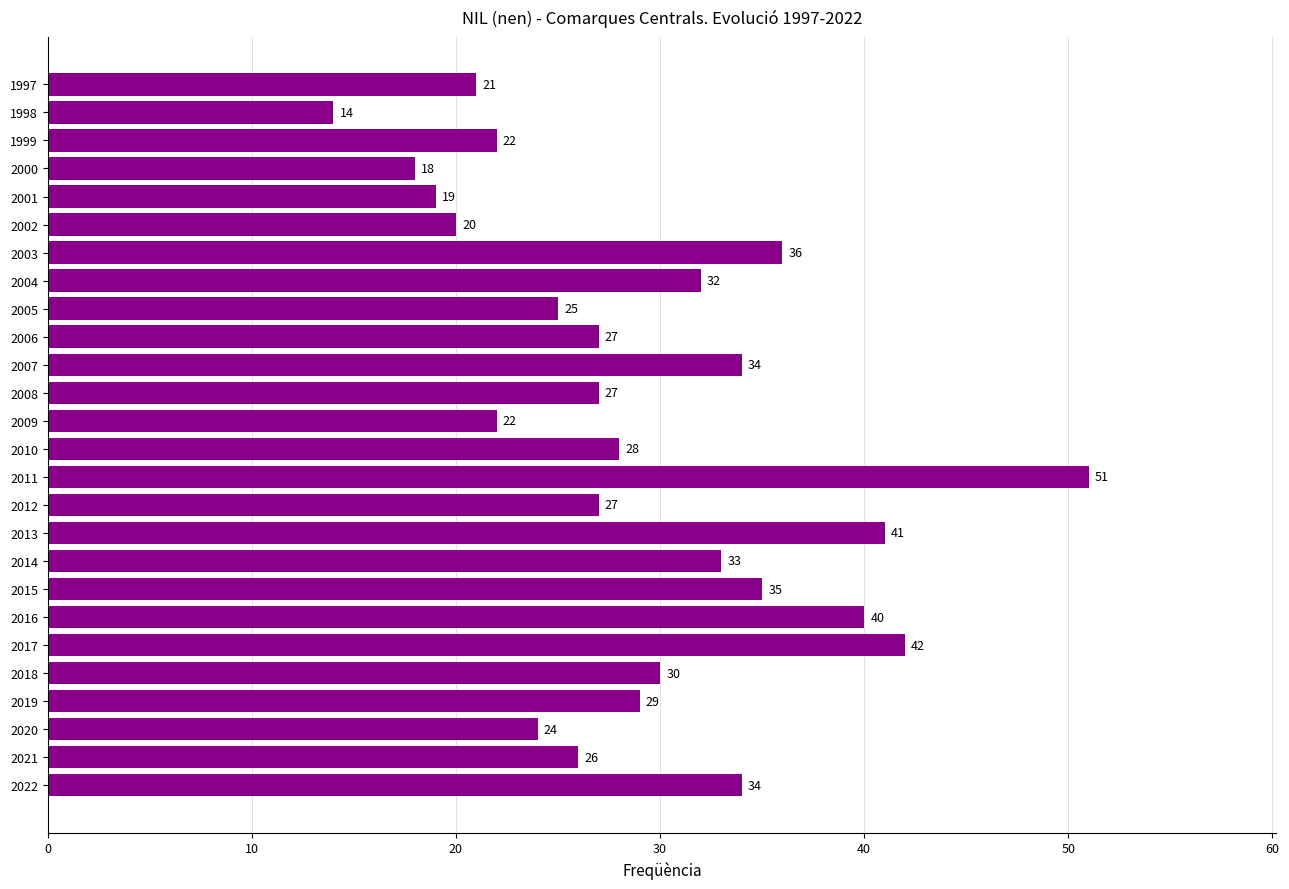

At which label is the value closest to 32?

2004